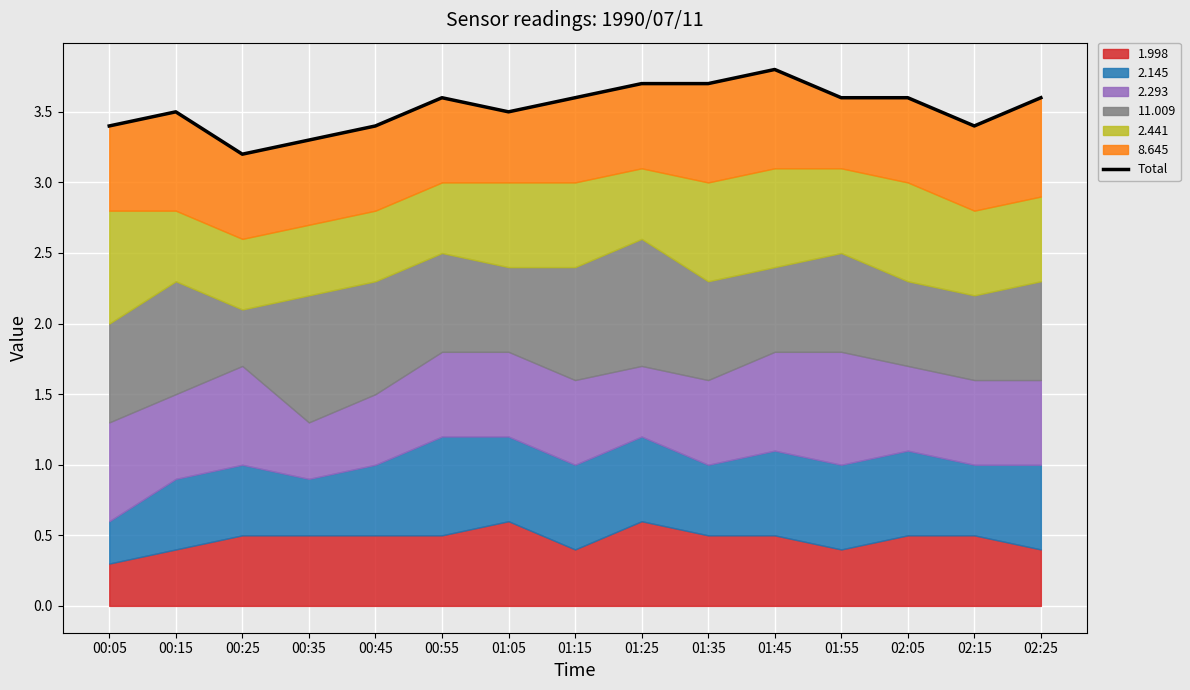

What is the average value?

3.5